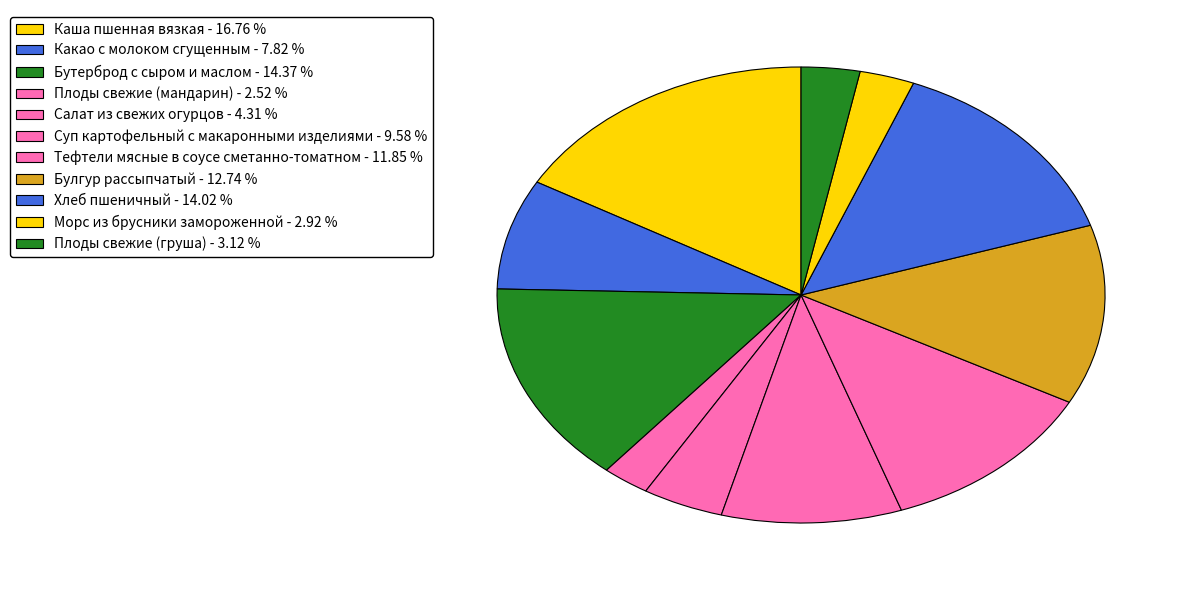

Count the number of slices in the pie.

11